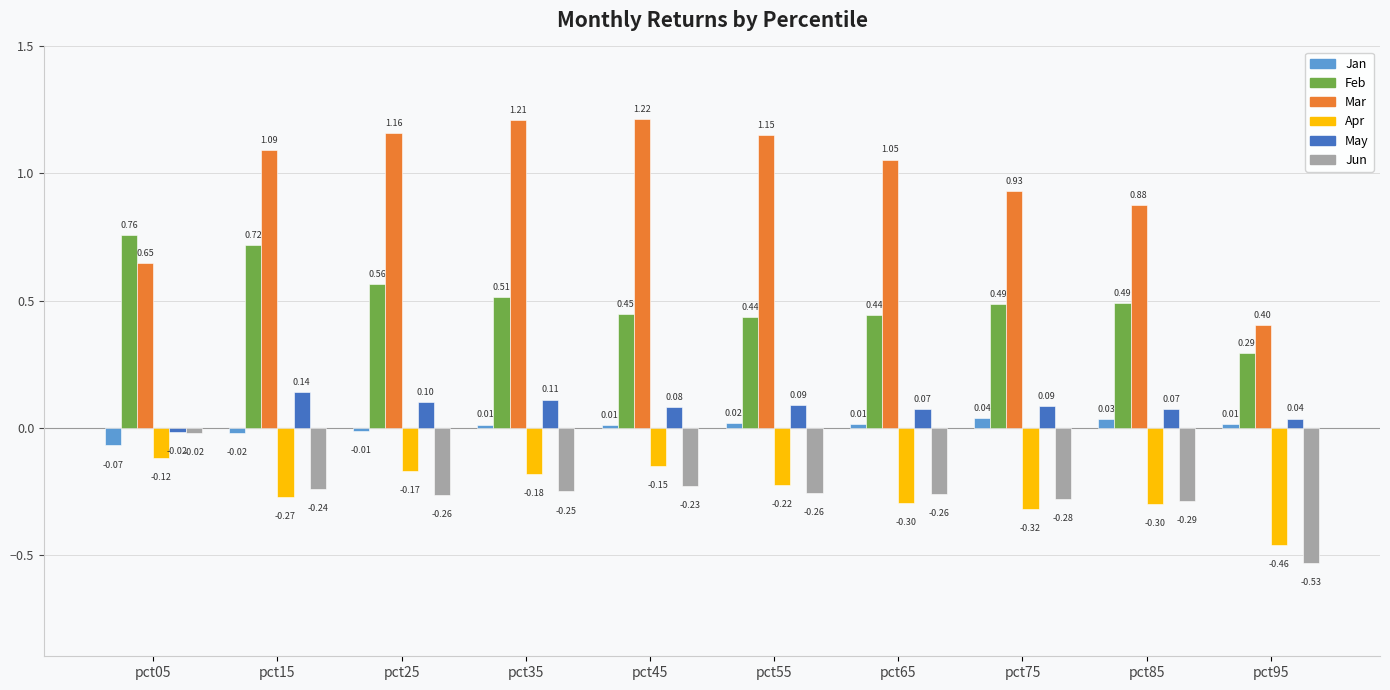

Is the value of Feb at pct45 greater than the value of Apr at pct45?

Yes